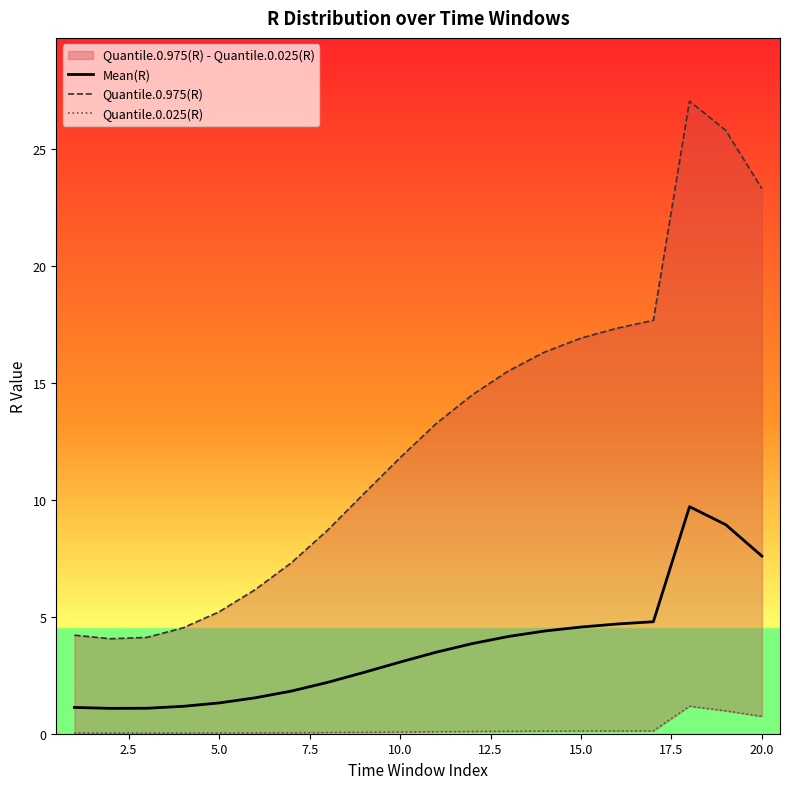

True or false: Mean(R) has a value of 7.6 at 20.0.

True